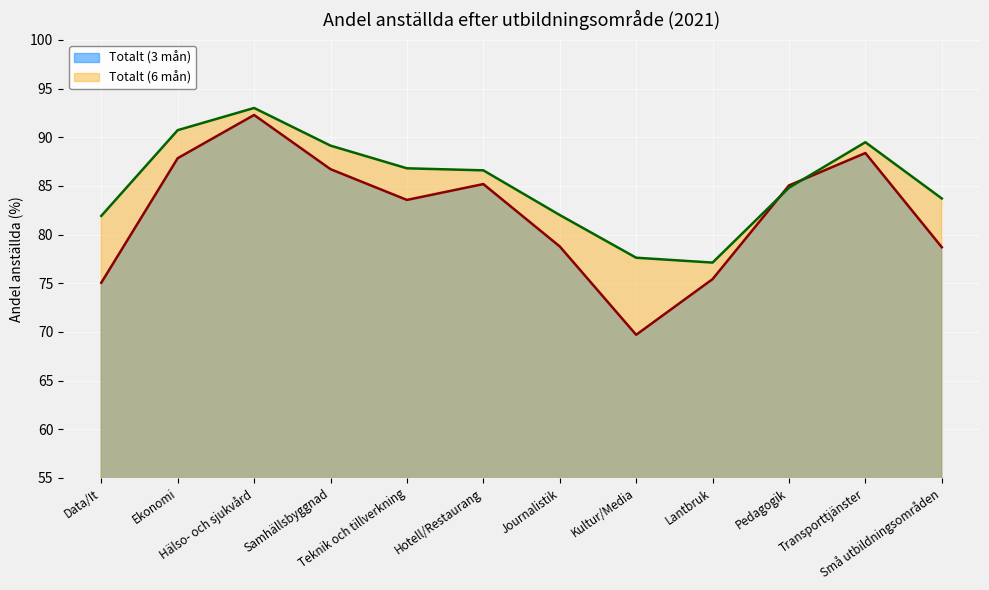

True or false: Totalt (6 mån) has more than 1 interior local peaks.

True